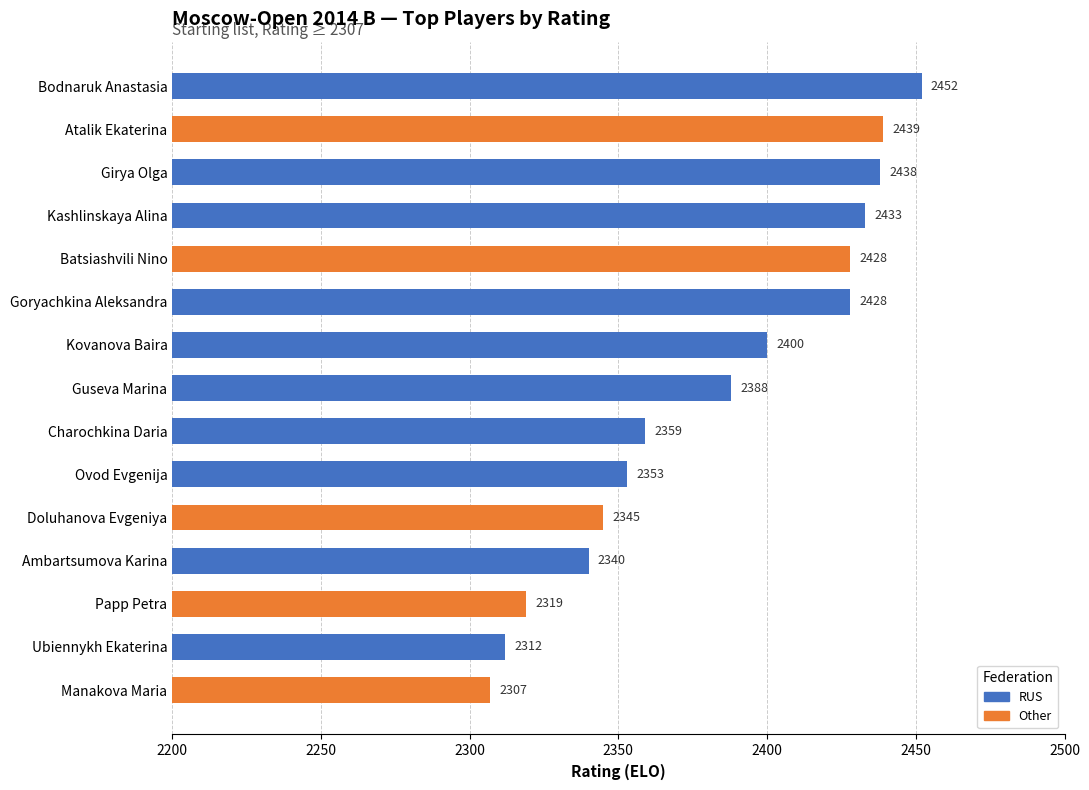

At which category does the chart reach its peak across all series?

Bodnaruk Anastasia